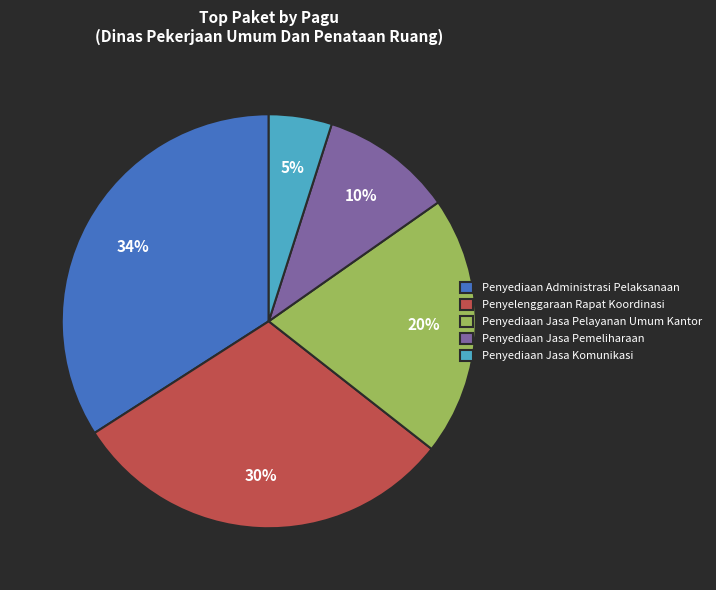

Which has a higher value, Penyediaan Jasa Pelayanan Umum Kantor or Penyediaan Jasa Pemeliharaan?

Penyediaan Jasa Pelayanan Umum Kantor